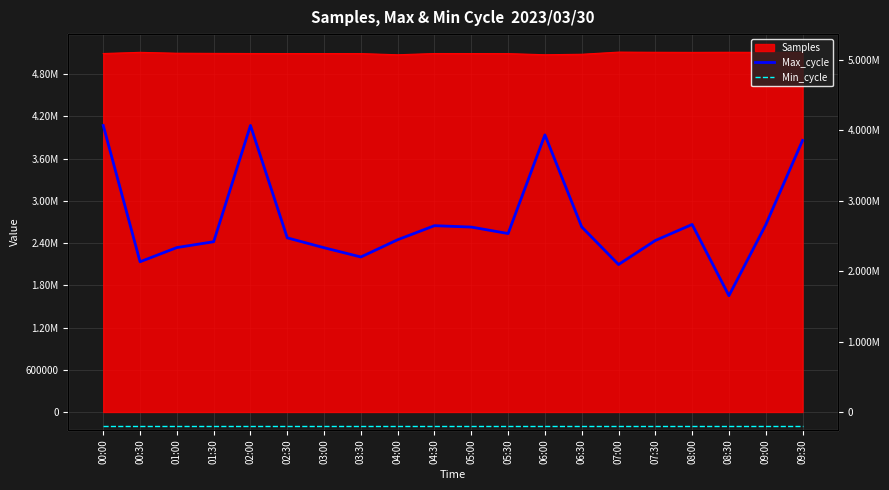

How many interior local valleys does the Max_cycle series have?

5